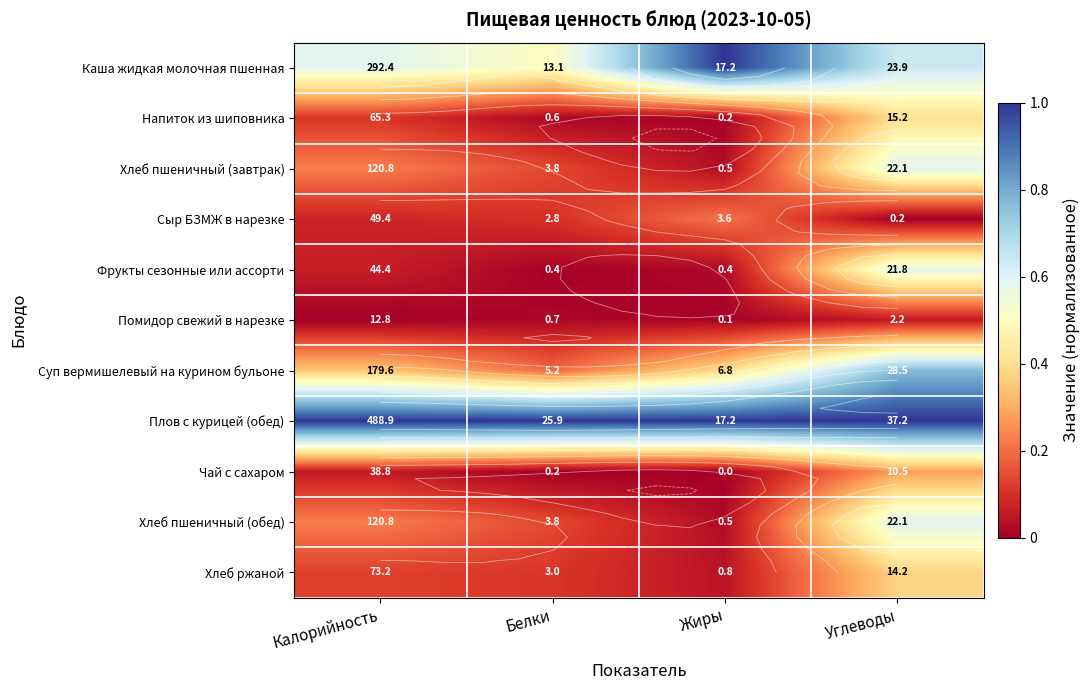

How many data points does each series have?

4